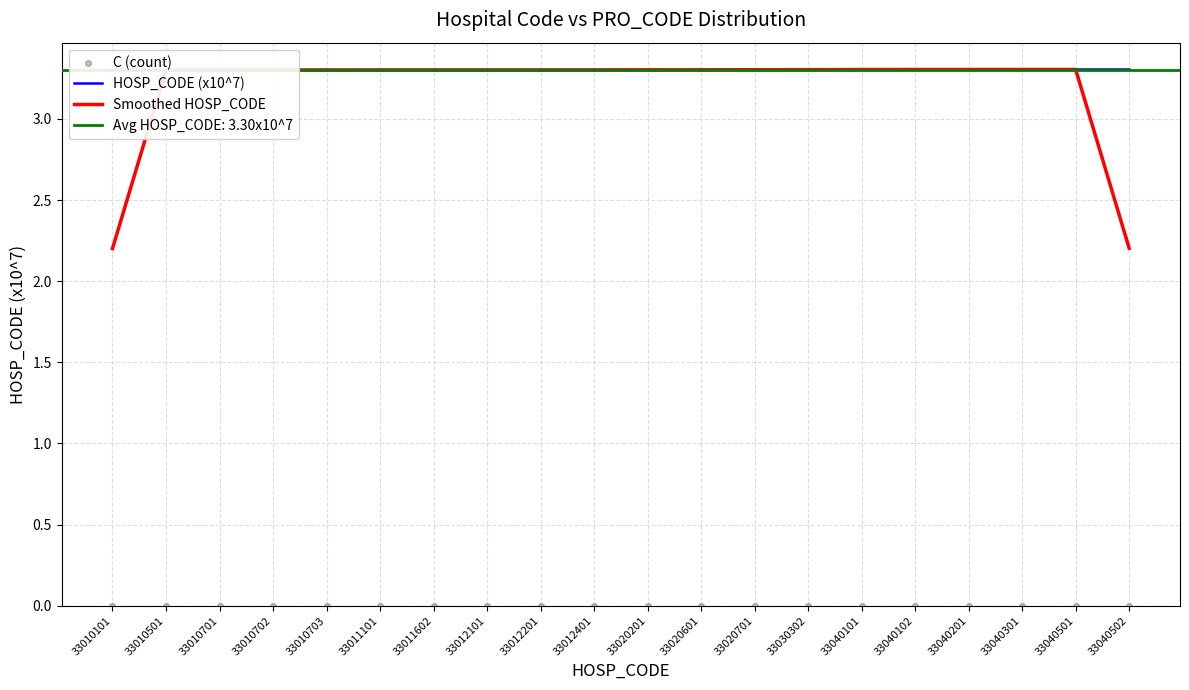

The value of Smoothed HOSP_CODE at 33020701 is 3.3. True or false?

True